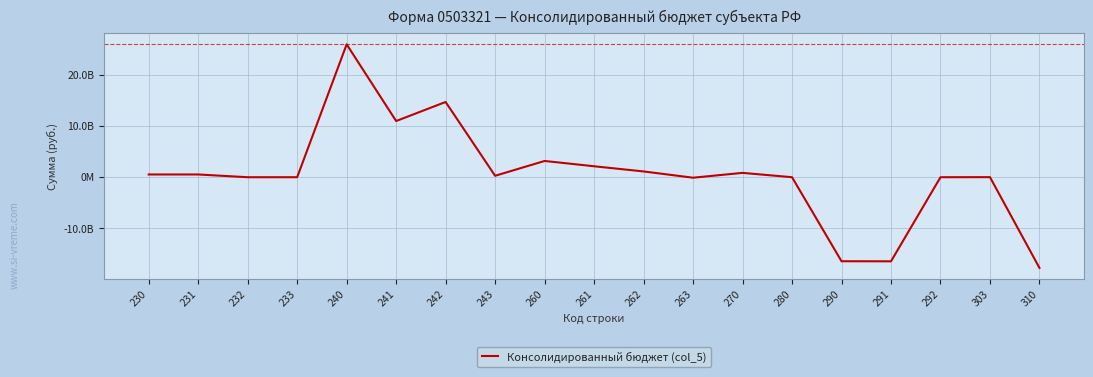

Is this an area chart (filled region under the line)?

No